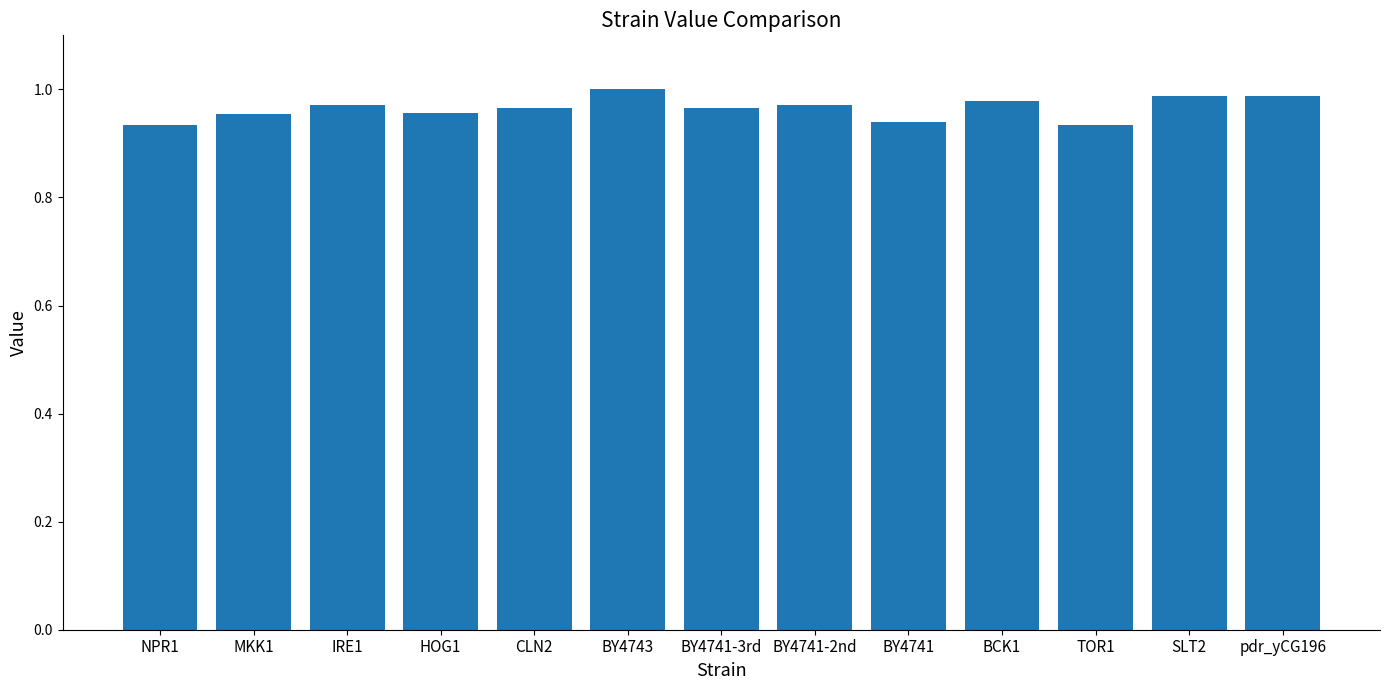

How many distinct data groups are displayed?

1